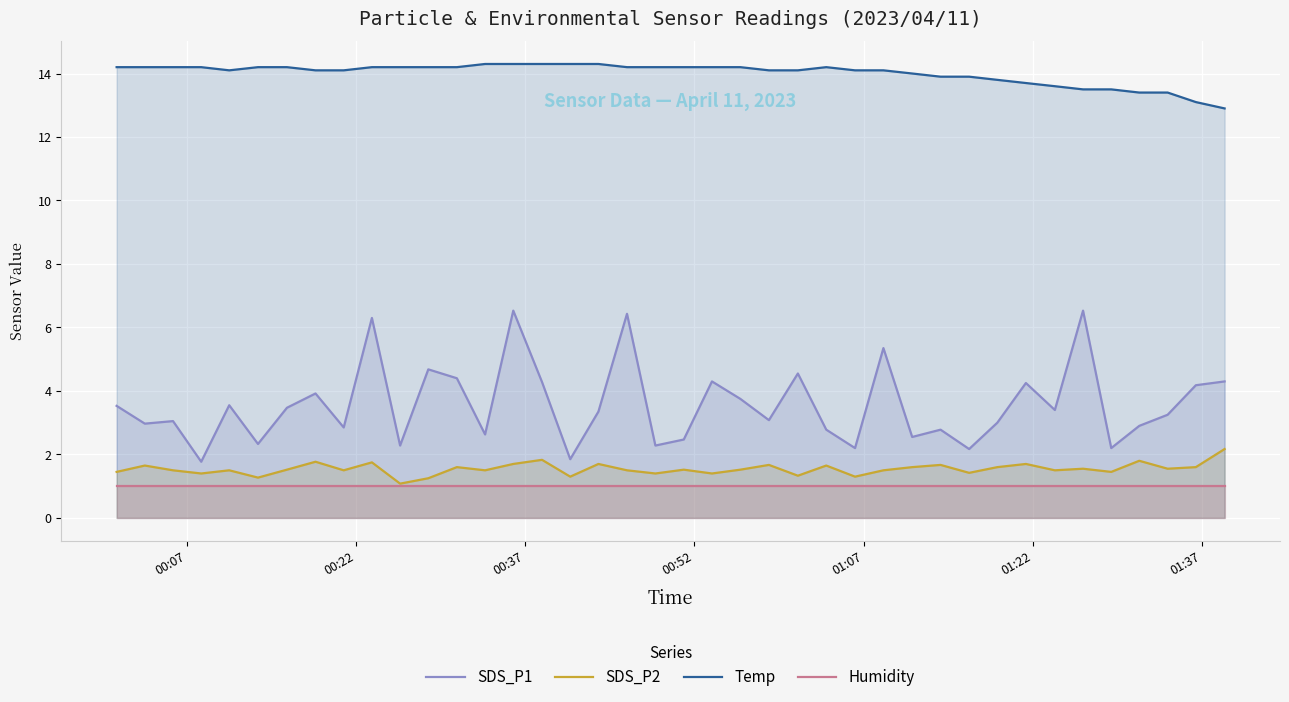

List the series in order of their peak value, highest first.

Temp, SDS_P1, SDS_P2, Humidity